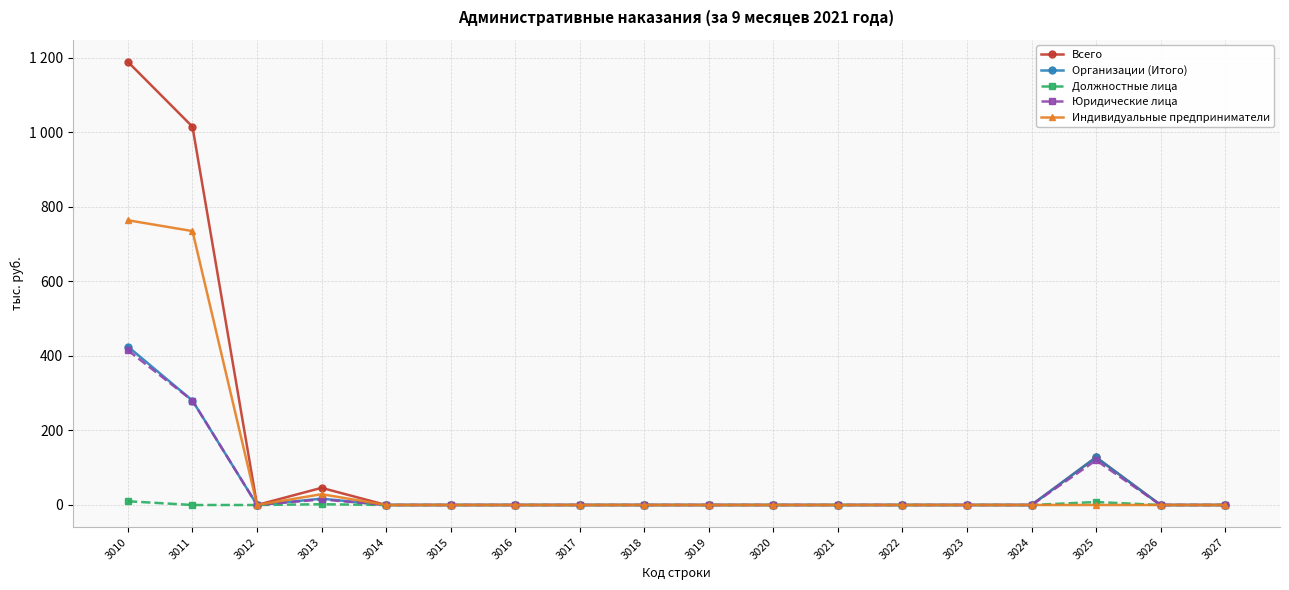

At which category does the chart reach its minimum across all series?

3012